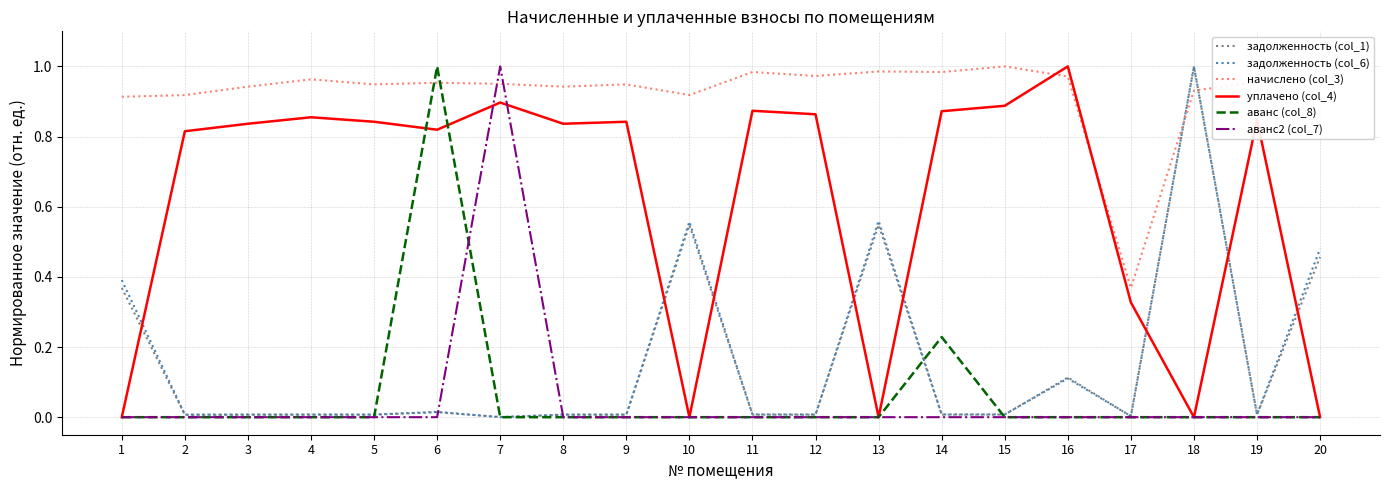

What are all the series names shown in the legend?

задолженность (col_1), задолженность (col_6), начислено (col_3), уплачено (col_4), аванс (col_8), аванс2 (col_7)